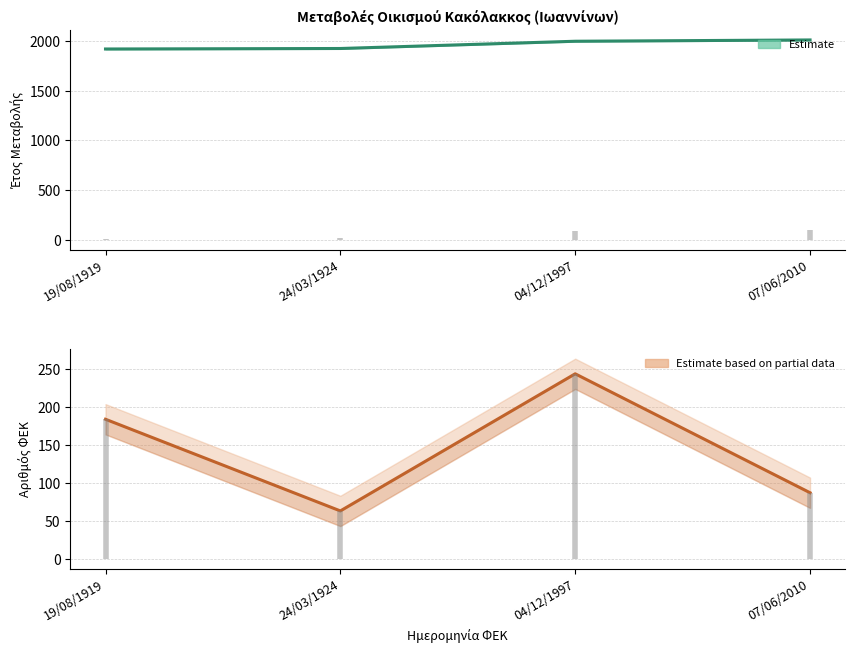

Which series has the largest range (max minus min)?

ΑΡΙΘΜΟΣ ΦΕΚ